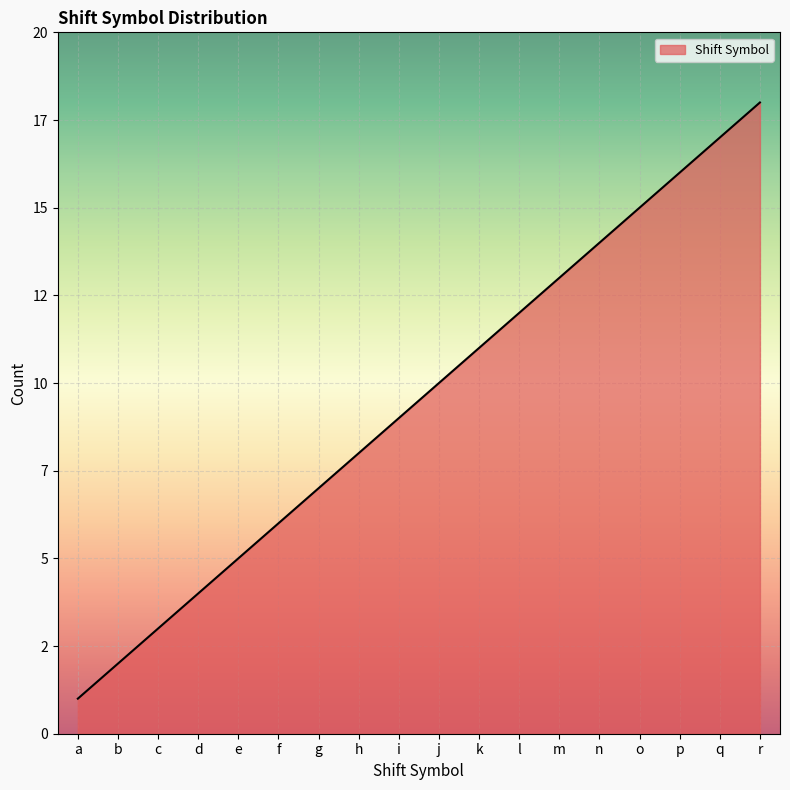

What is the value of the 3rd point from the left?

3